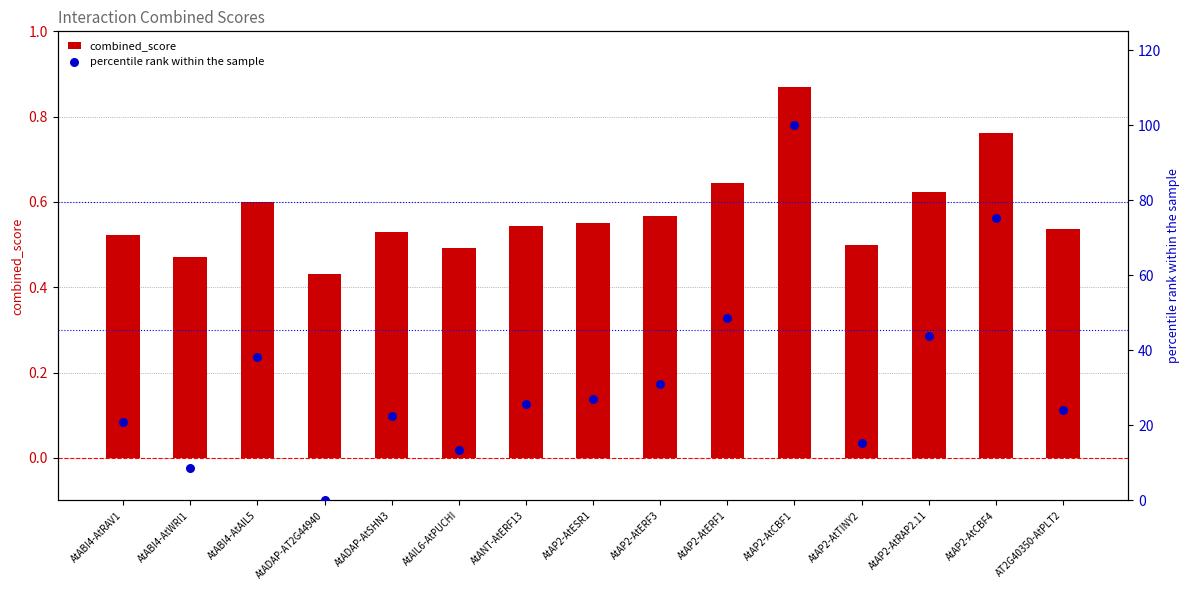

Is the value of percentile rank within the sample at AtADAP-AT2G44940 greater than the value of combined_score at AtAP2-AtRAP2.11?

No